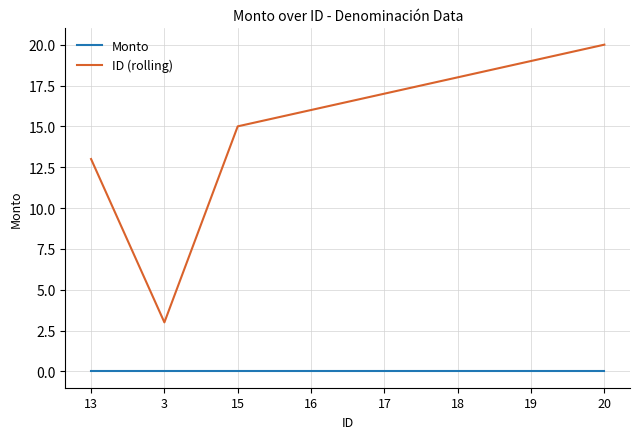

The value of ID (rolling) at 13 is 13. True or false?

True